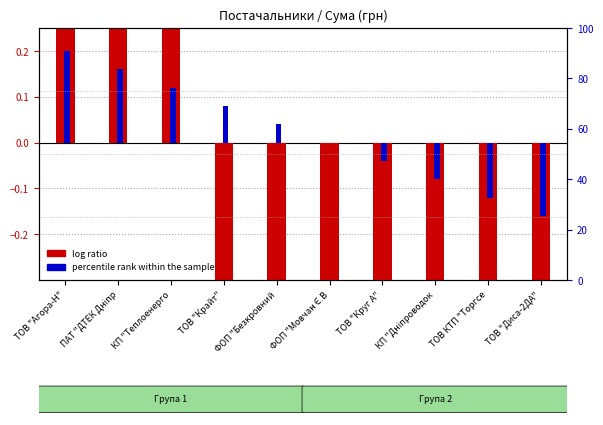

Read the log ratio value at КП "Теплоенерго.

0.3